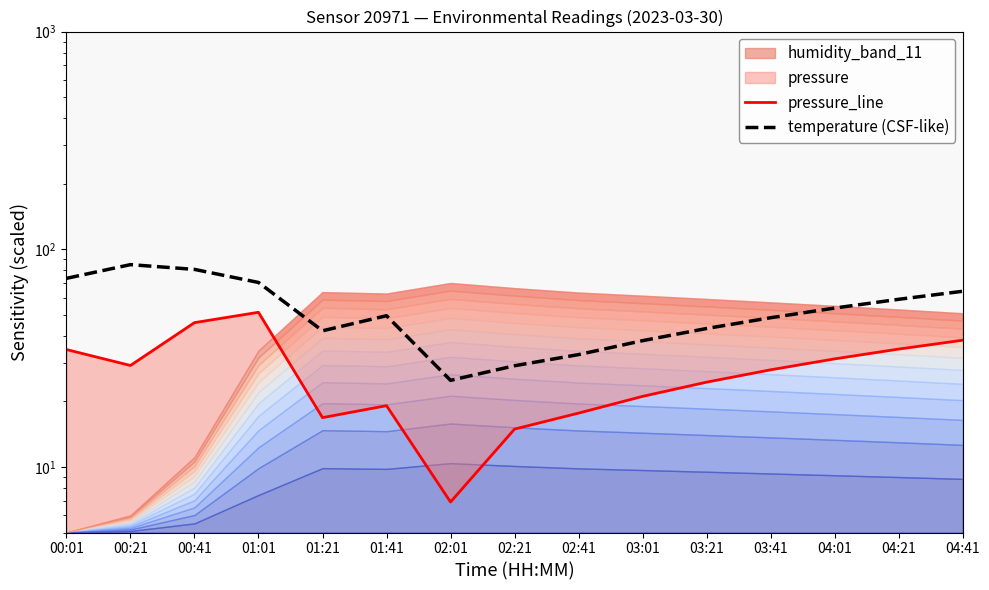

Between 01:01 and 03:01, which series saw the biggest shift?

temperature (CSF-like)